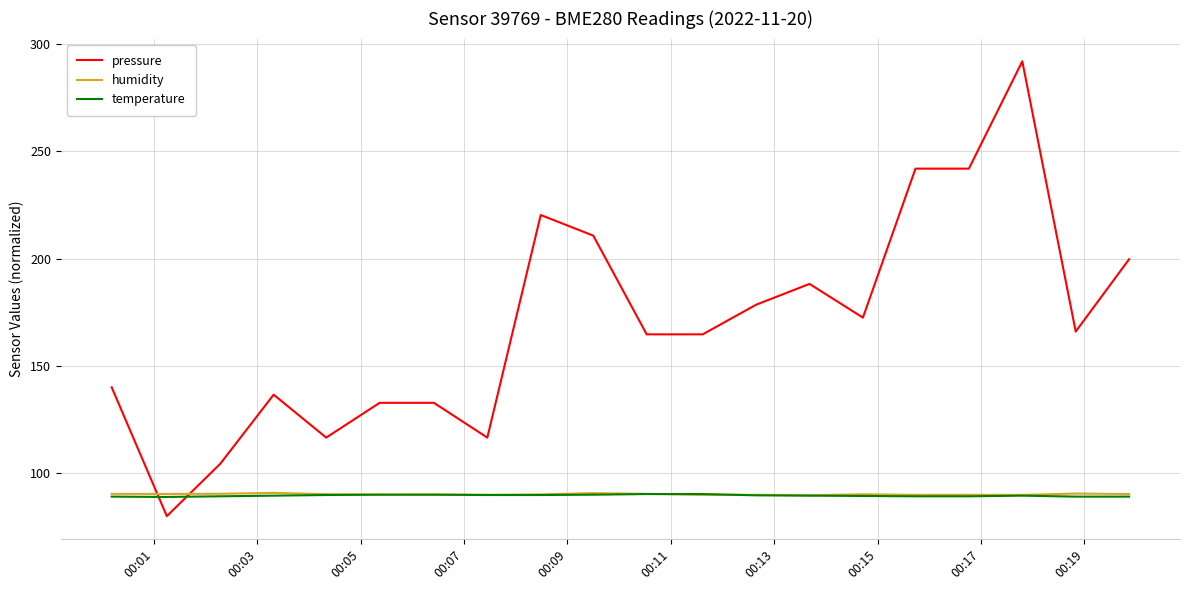

What is the minimum value for humidity?

89.7